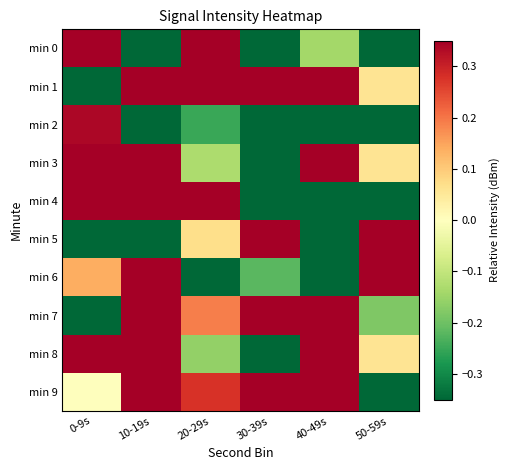

Which series has the largest range (max minus min)?

min 6